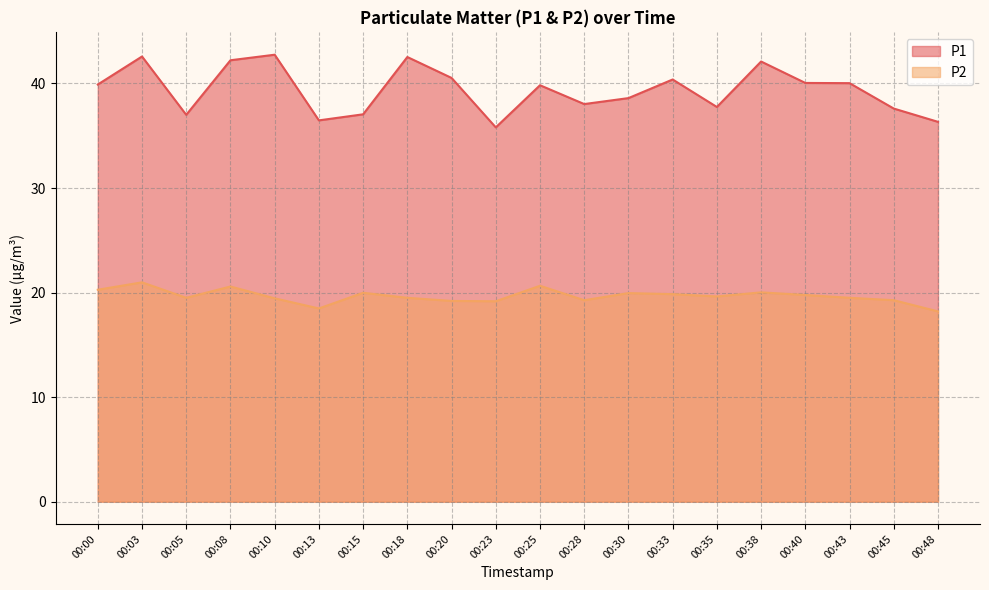

What is the value of the P1 point at the 8th from the left?

42.5